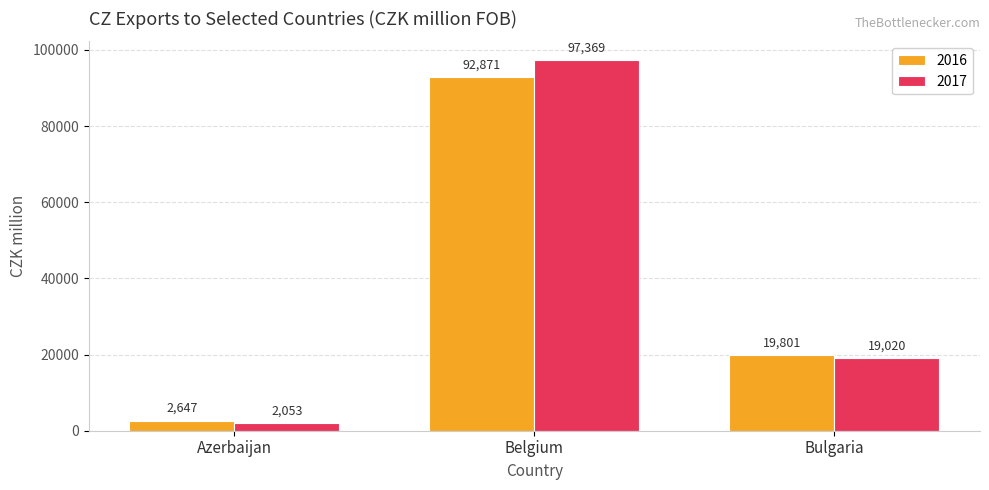

What is the sum of the 2016 values at Azerbaijan and Bulgaria?

22448